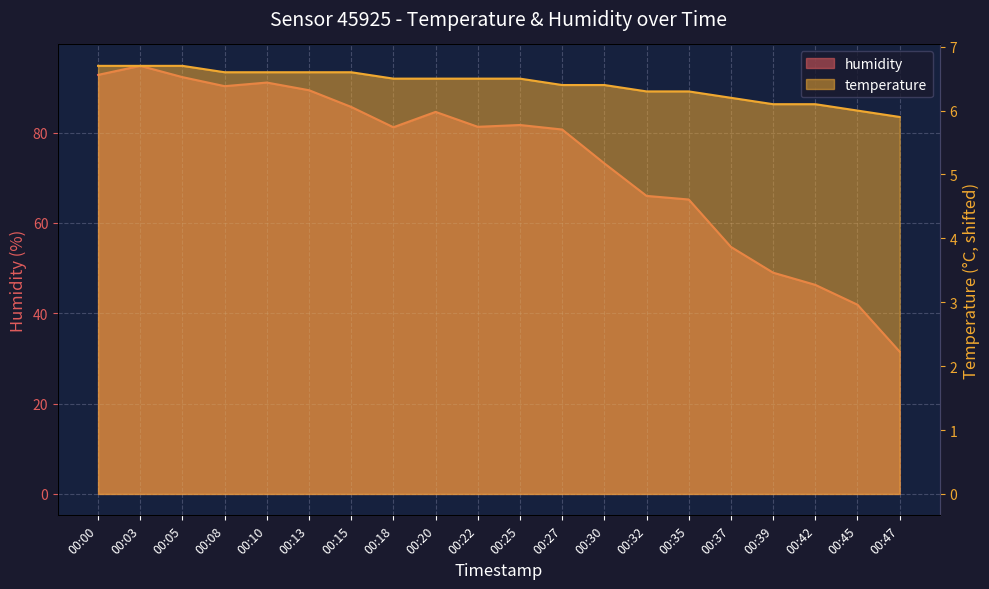

What is the value of the humidity point at the 7th from the left?

85.7